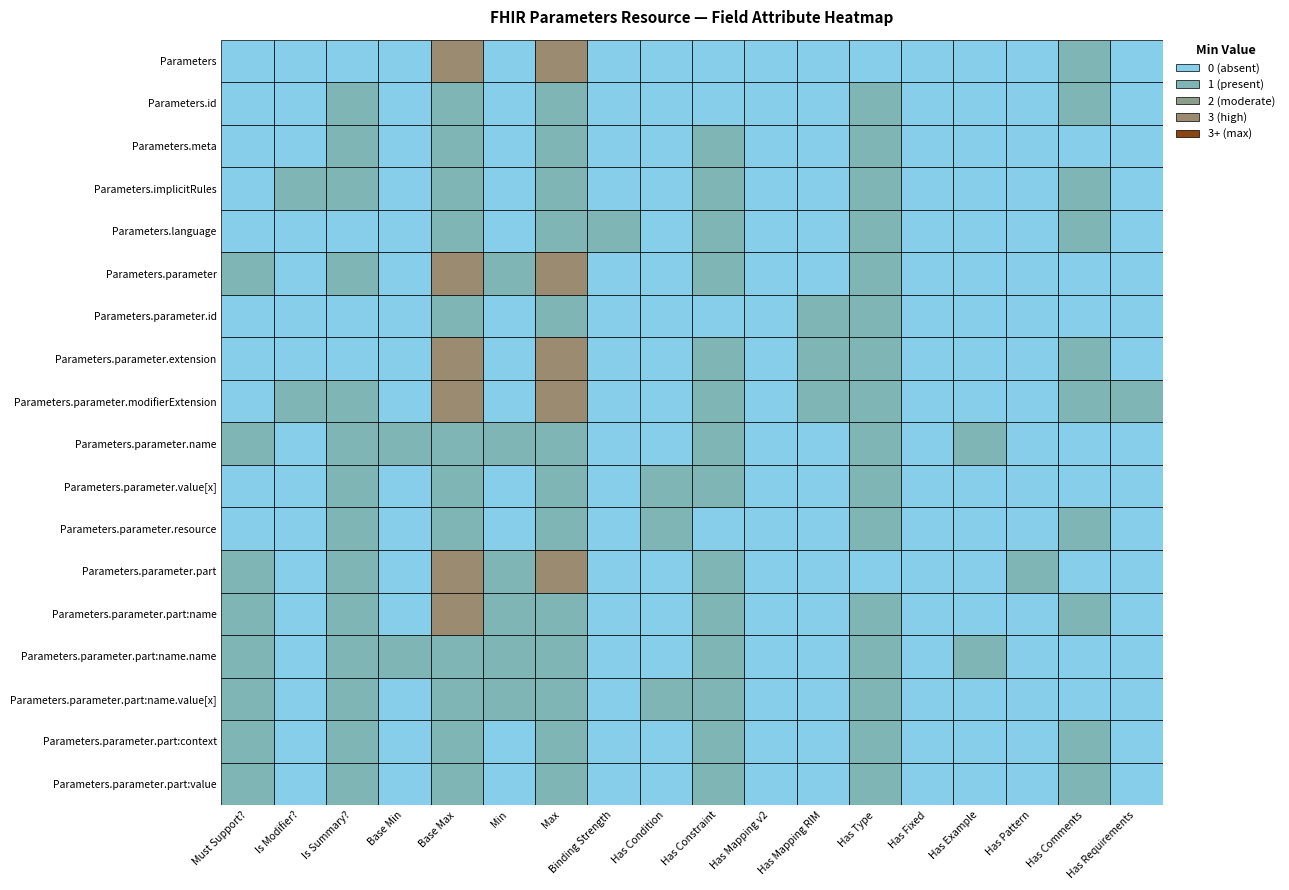

True or false: Parameters.parameter has a value of 0 at 9.

False